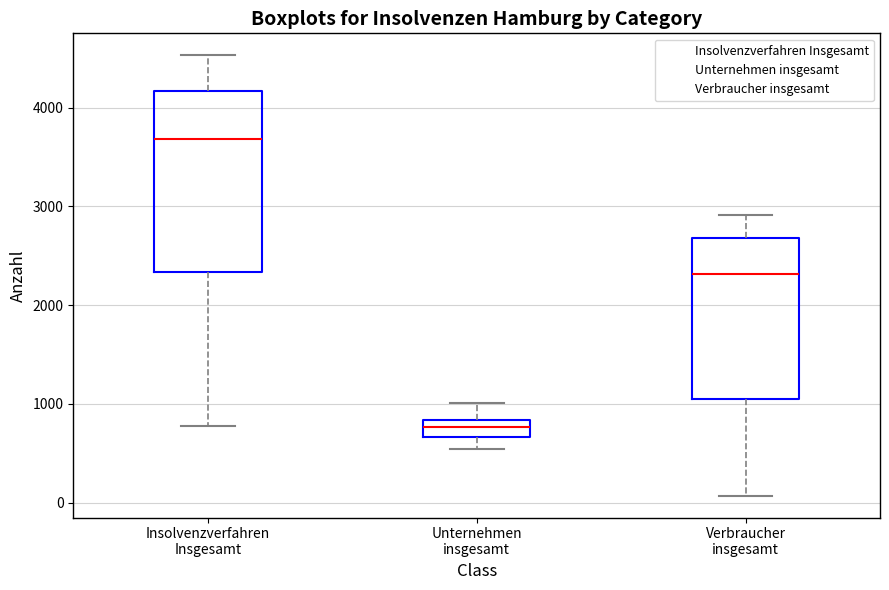

Which box's median line is the highest?

Insolvenzverfahren Insgesamt